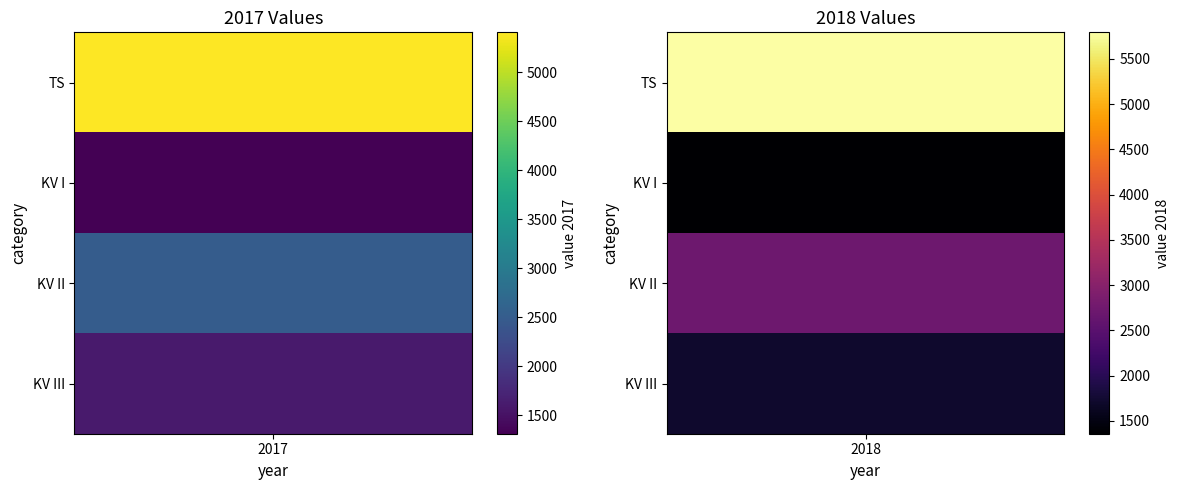

Which series changed the most between KV I and KV II?

2018